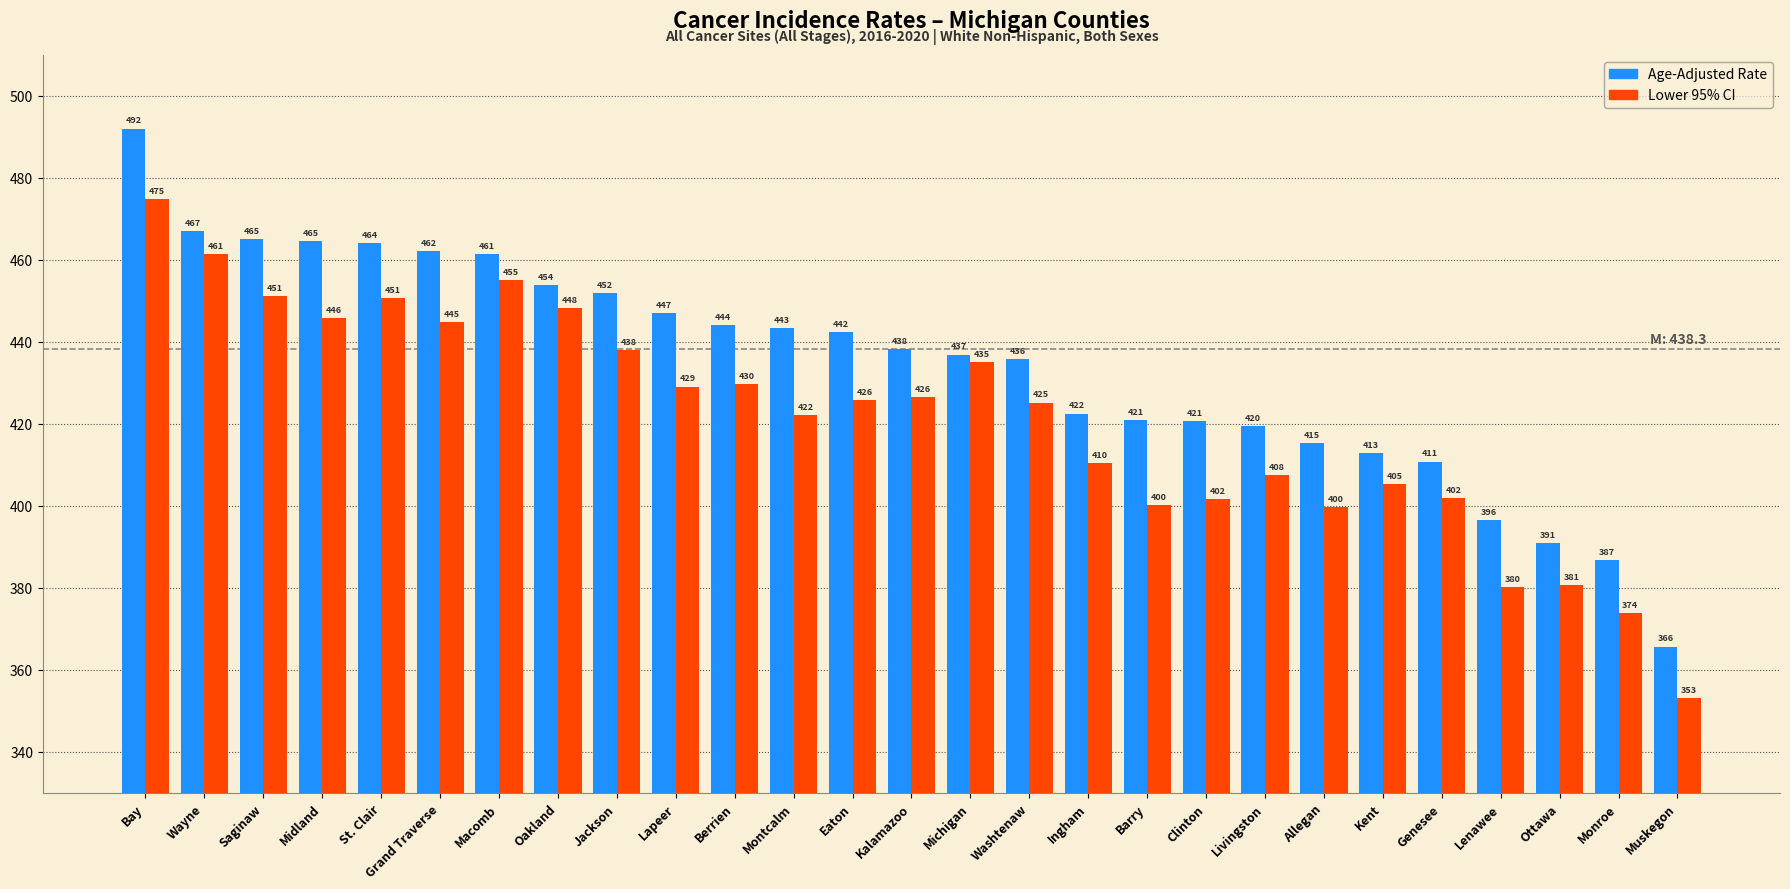

What is the value of the Lower 95% CI bar at the 17th from the left?

410.5